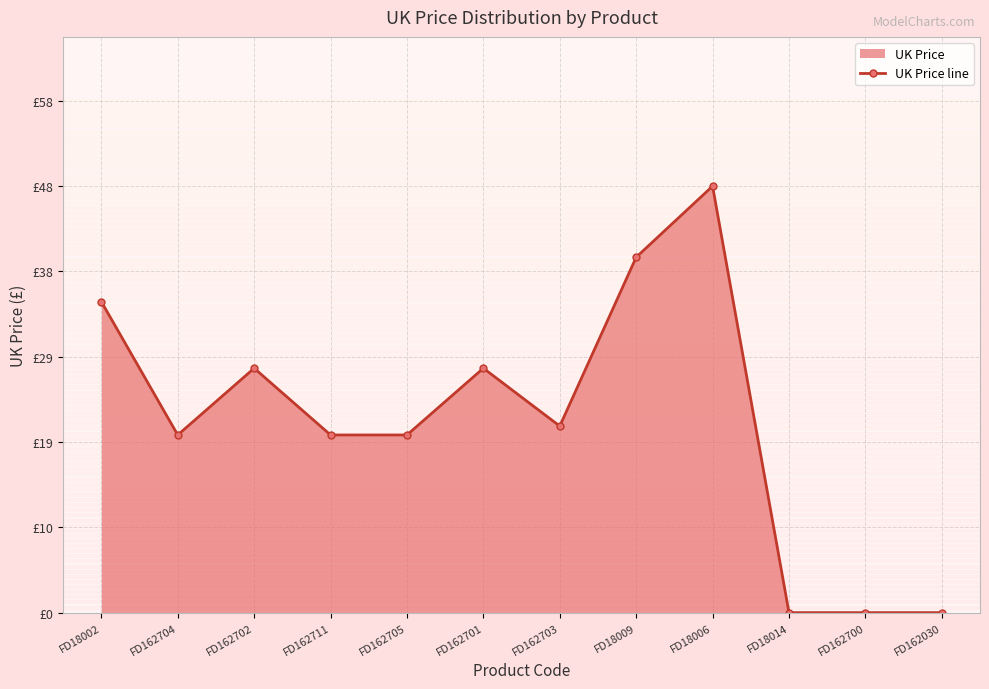

What is the maximum value shown in the chart?

48.0